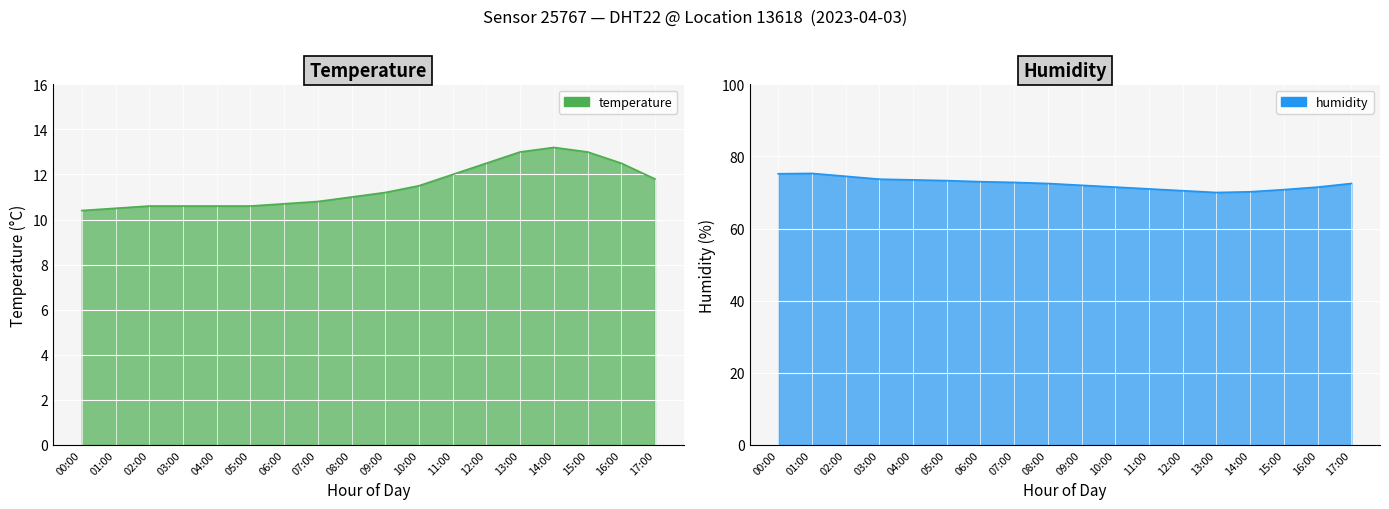

What is the difference between the maximum and minimum values in the humidity series?

5.3